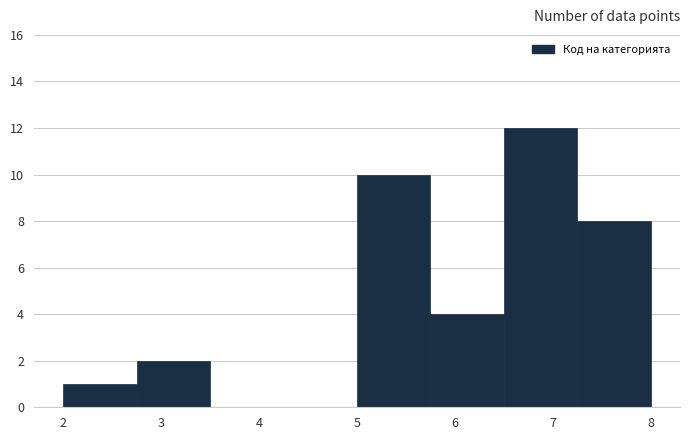

Reading left to right, list every bar in this chart as the range it spans on the x-axis followed by its height. Neither the bar edges nor the heights are printed on the chart, so give them approximately, as read against the axes.

2.00 to 2.75: 1
2.75 to 3.50: 2
3.50 to 4.25: 0
4.25 to 5.00: 0
5.00 to 5.75: 10
5.75 to 6.50: 4
6.50 to 7.25: 12
7.25 to 8.00: 8